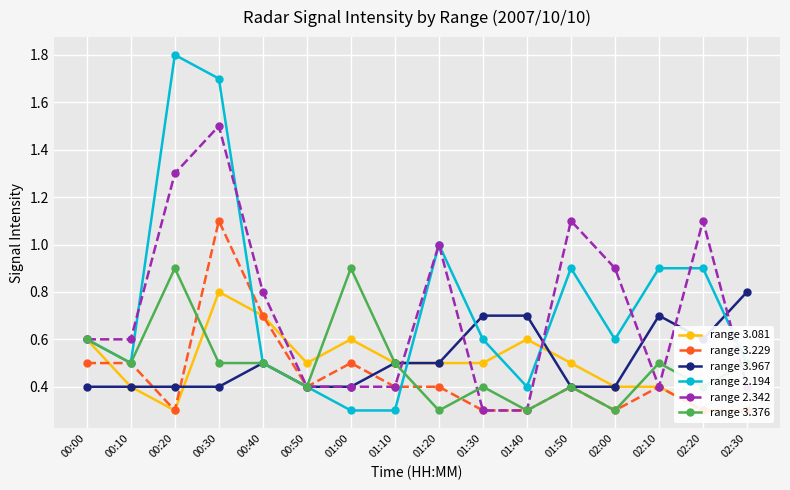

Which label corresponds to the largest value in the chart?

00:20